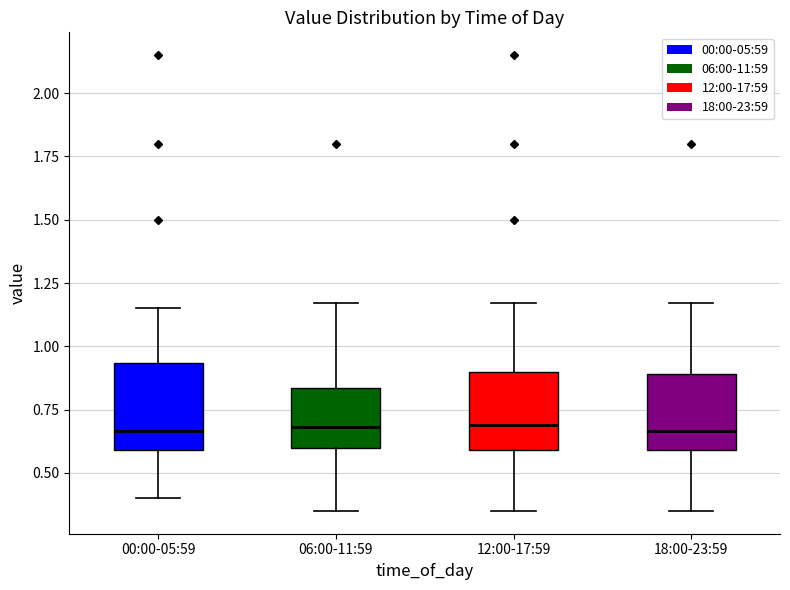

Reading left to right, transcribe this box plot: for each box, give where its median line is, the range the box spans, and where its two whiskers end, as read against the y-axis. The values are not printed on the chart, so give them approximately, as read against the axis.

00:00-05:59: median 0.65, box 0.60 to 0.95, whiskers 0.40 to 1.15
06:00-11:59: median 0.70, box 0.60 to 0.85, whiskers 0.35 to 1.15
12:00-17:59: median 0.70, box 0.60 to 0.90, whiskers 0.35 to 1.15
18:00-23:59: median 0.65, box 0.60 to 0.90, whiskers 0.35 to 1.15